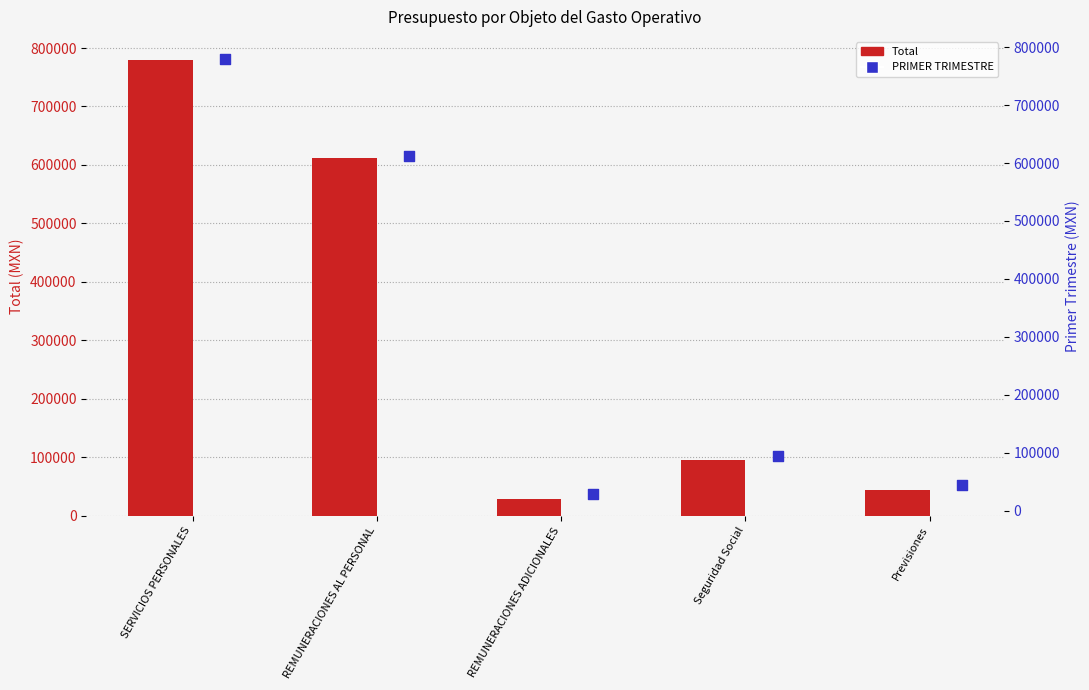

Which series reaches the minimum Y coordinate?

Total